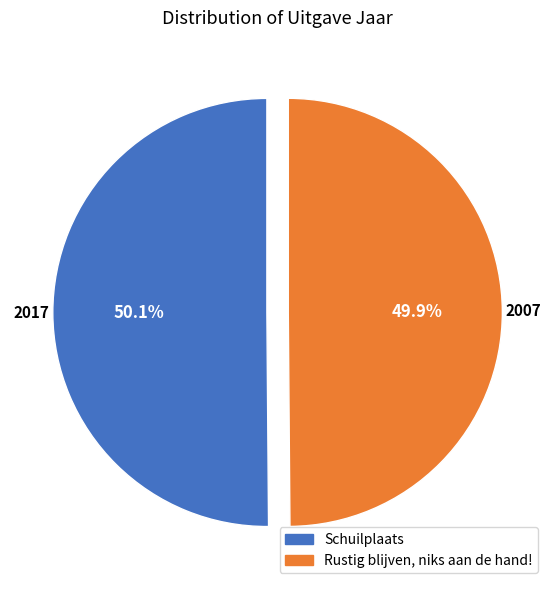

What is the ratio of the value at Rustig blijven, niks aan de hand! to the value at Schuilplaats?

1.0